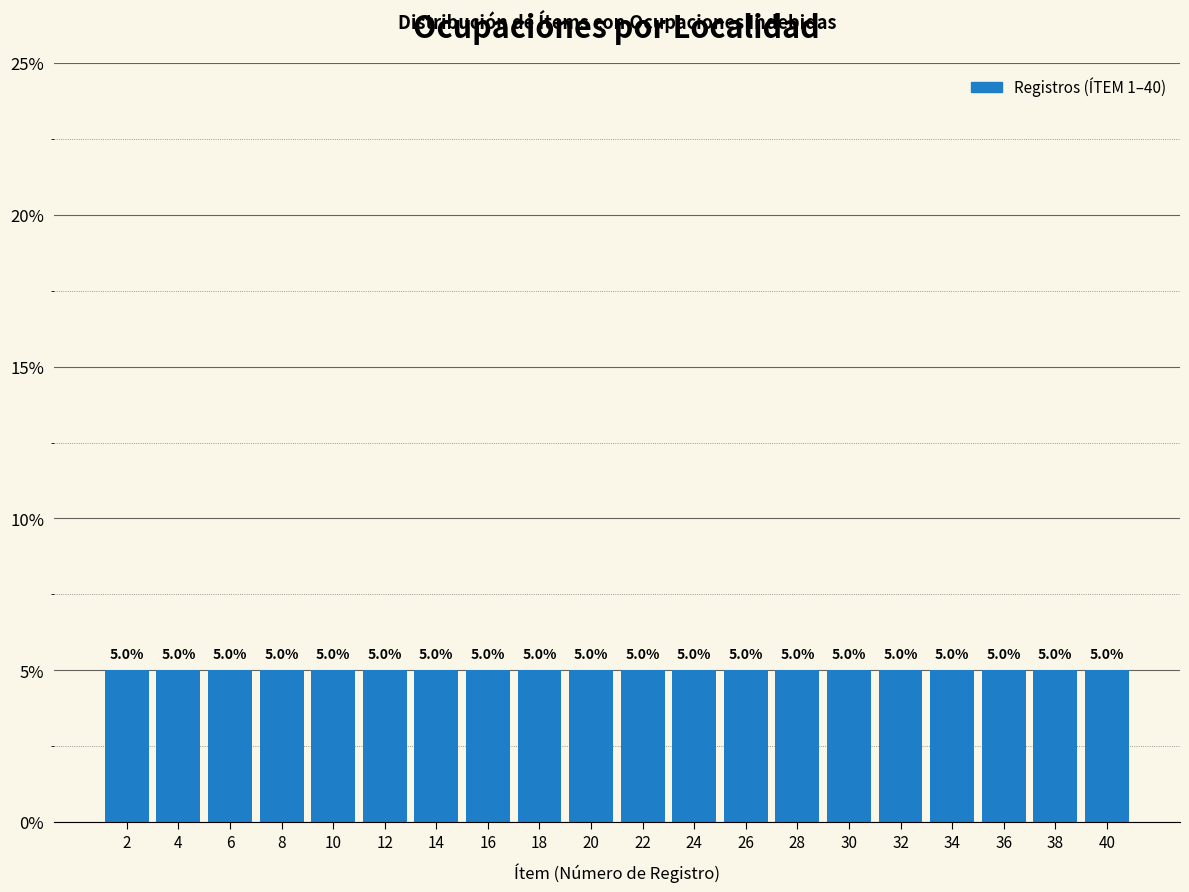

Reading left to right, transcribe this chart: for each bar, give the range it covers on the x-axis and its height.

1 to 3: 5.0
3 to 5: 5.0
5 to 7: 5.0
7 to 9: 5.0
9 to 11: 5.0
11 to 13: 5.0
13 to 15: 5.0
15 to 17: 5.0
17 to 19: 5.0
19 to 21: 5.0
21 to 23: 5.0
23 to 25: 5.0
25 to 27: 5.0
27 to 29: 5.0
29 to 31: 5.0
31 to 33: 5.0
33 to 35: 5.0
35 to 37: 5.0
37 to 39: 5.0
39 to 41: 5.0